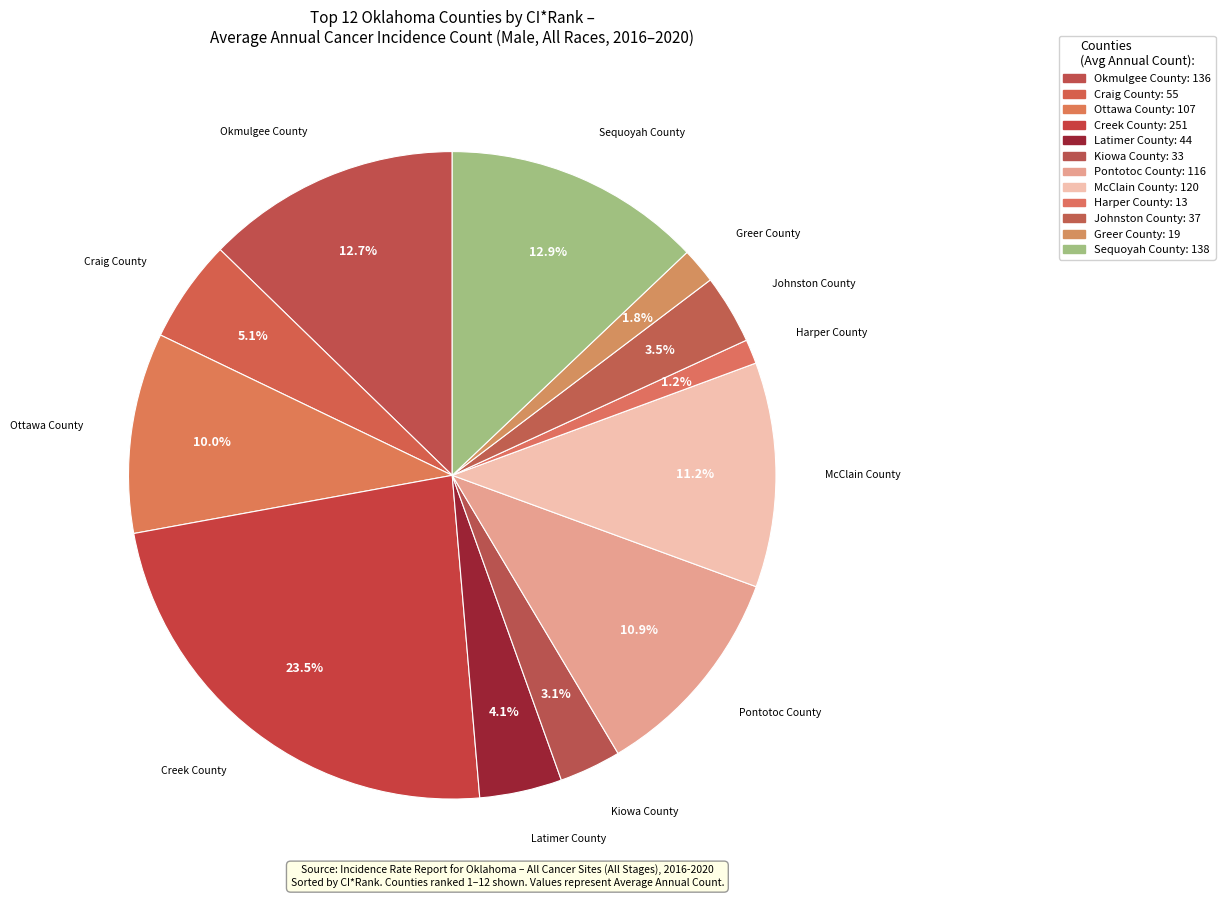

Count the number of slices in the pie.

12